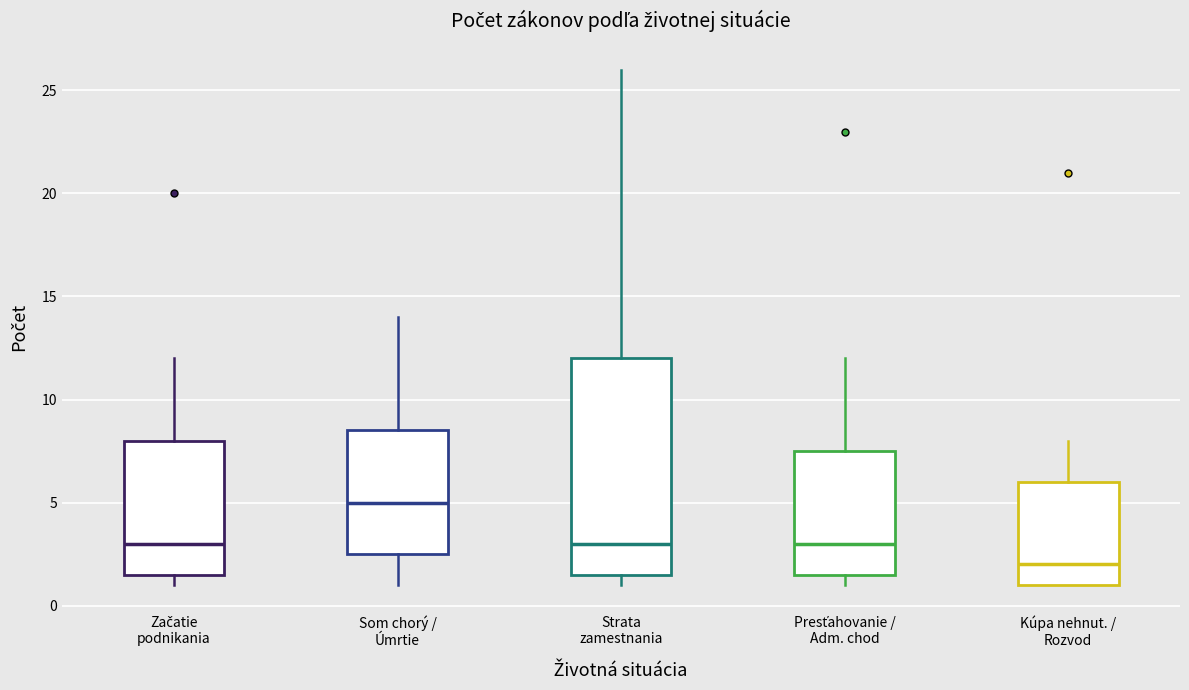

Reading left to right, read every box against the y-axis: the position of its median line, the range the box covers, and the ends of its whiskers. The values are not printed on the chart, so give them approximately, as read against the axis.

Začatie podnikania: median 3.0, box 1.5 to 8.0, whiskers 1.0 to 12.0
Som chorý / Úmrtie: median 5.0, box 2.5 to 8.5, whiskers 1.0 to 14.0
Strata zamestnania: median 3.0, box 1.5 to 12.0, whiskers 1.0 to 26.0
Presťahovanie / Adm. chod: median 3.0, box 1.5 to 7.5, whiskers 1.0 to 12.0
Kúpa nehnut. / Rozvod: median 2.0, box 1.0 to 6.0, whiskers 1.0 to 8.0